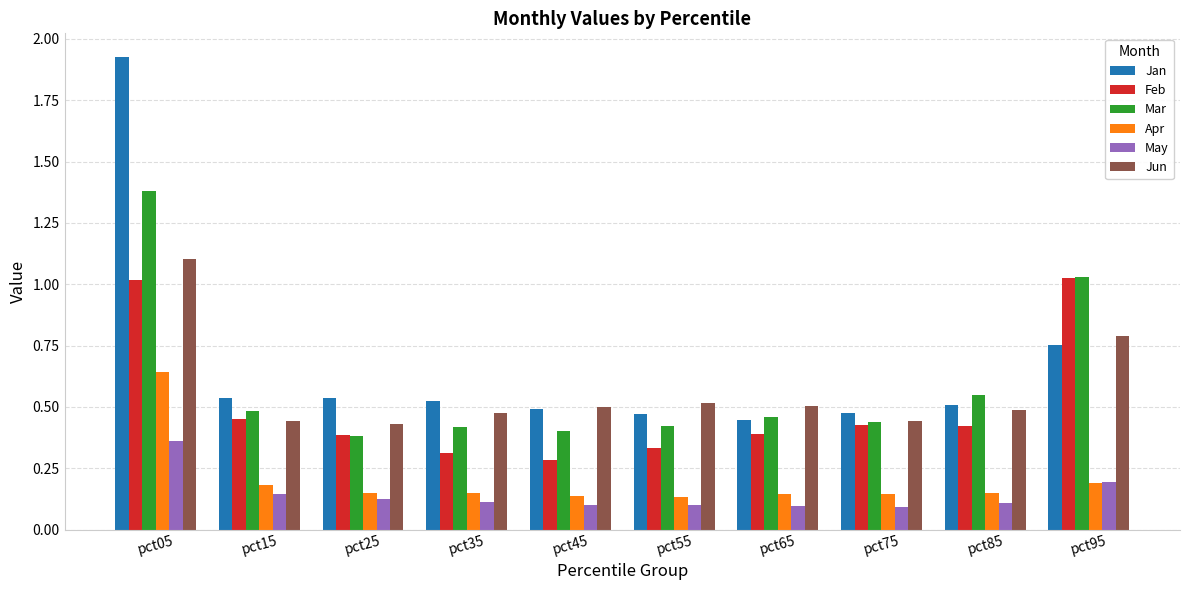

At pct05, list the series in order from largest to smallest.

Jan, Mar, Jun, Feb, Apr, May